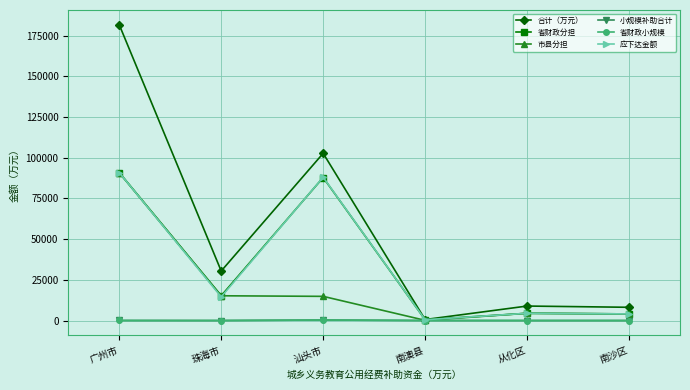

What is the maximum value for 合计（万元）?

181597